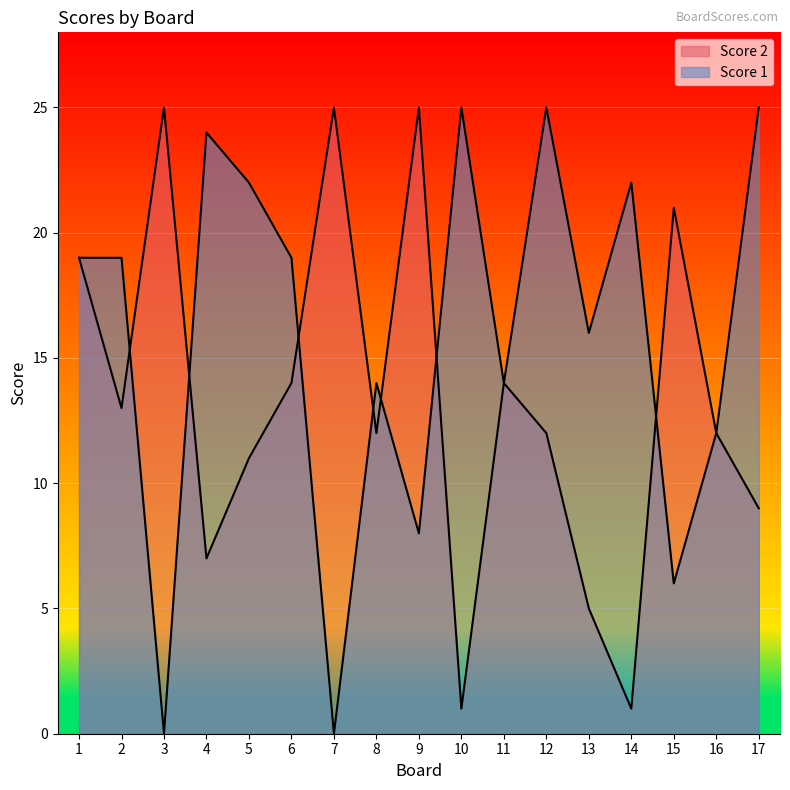

Reading left to right, what are all the values shown in this chart?

Score 1: 19	19	0	24	22	19	0	14	8	25	14	25	16	22	6	12	25
Score 2: 19	13	25	7	11	14	25	12	25	1	14	12	5	1	21	12	9